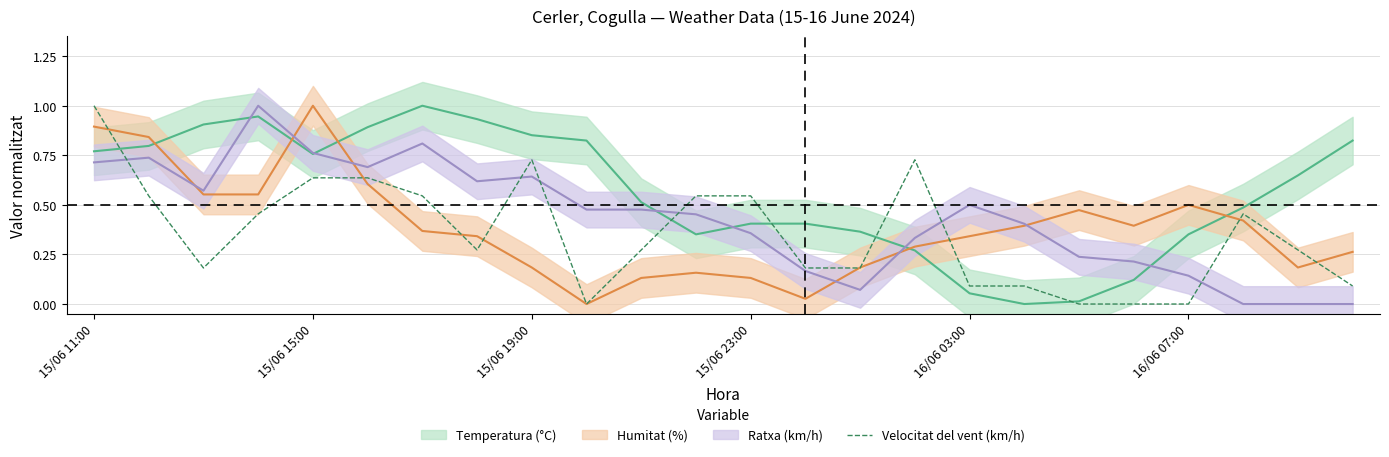

What position from the left is 15?

16